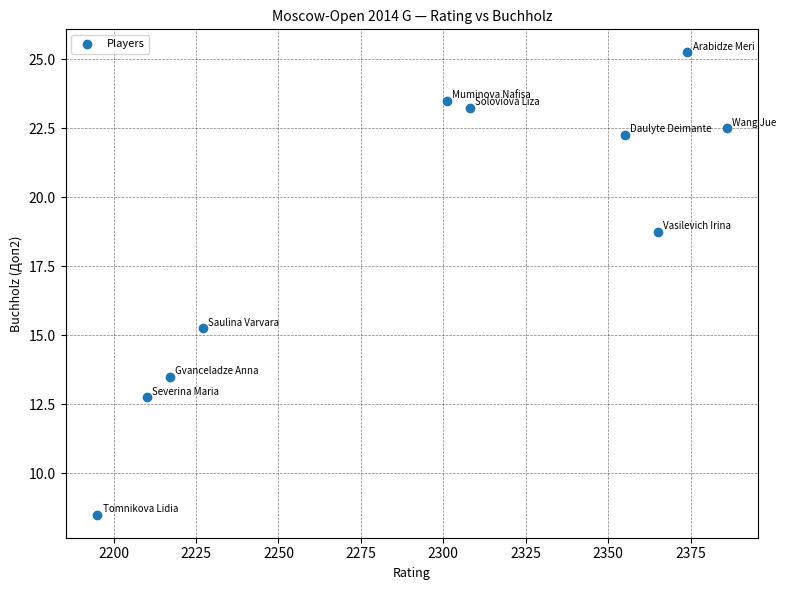

What is the average Y value?

18.6